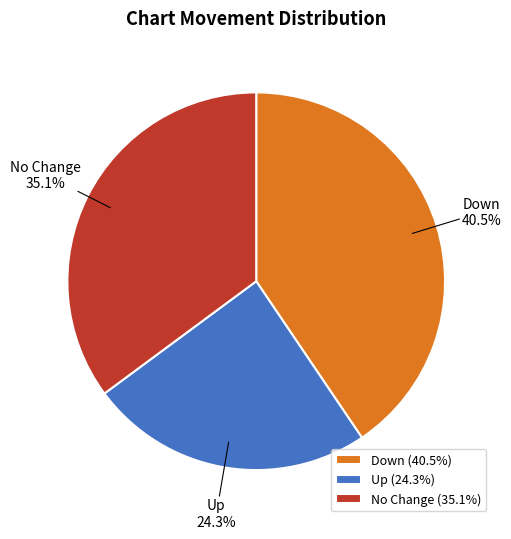

Is there a majority slice in this chart?

No